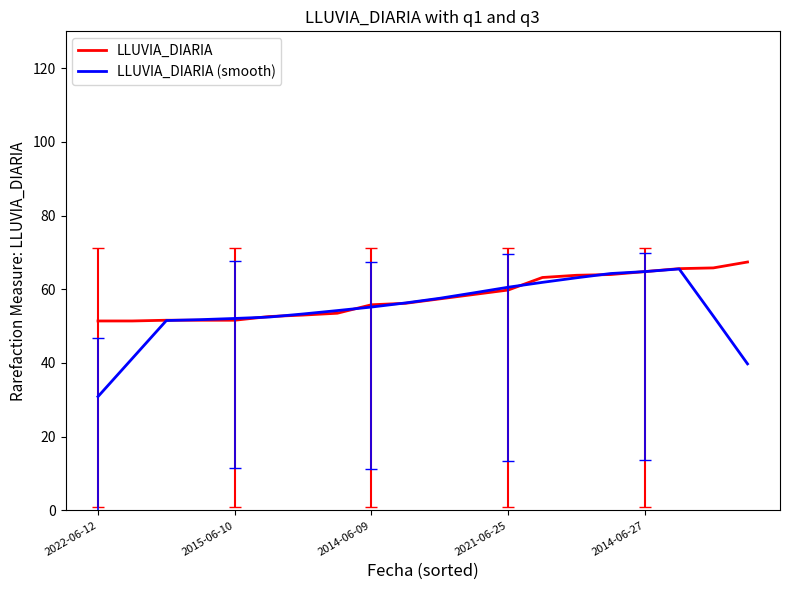

What is the minimum value for LLUVIA_DIARIA?

51.4